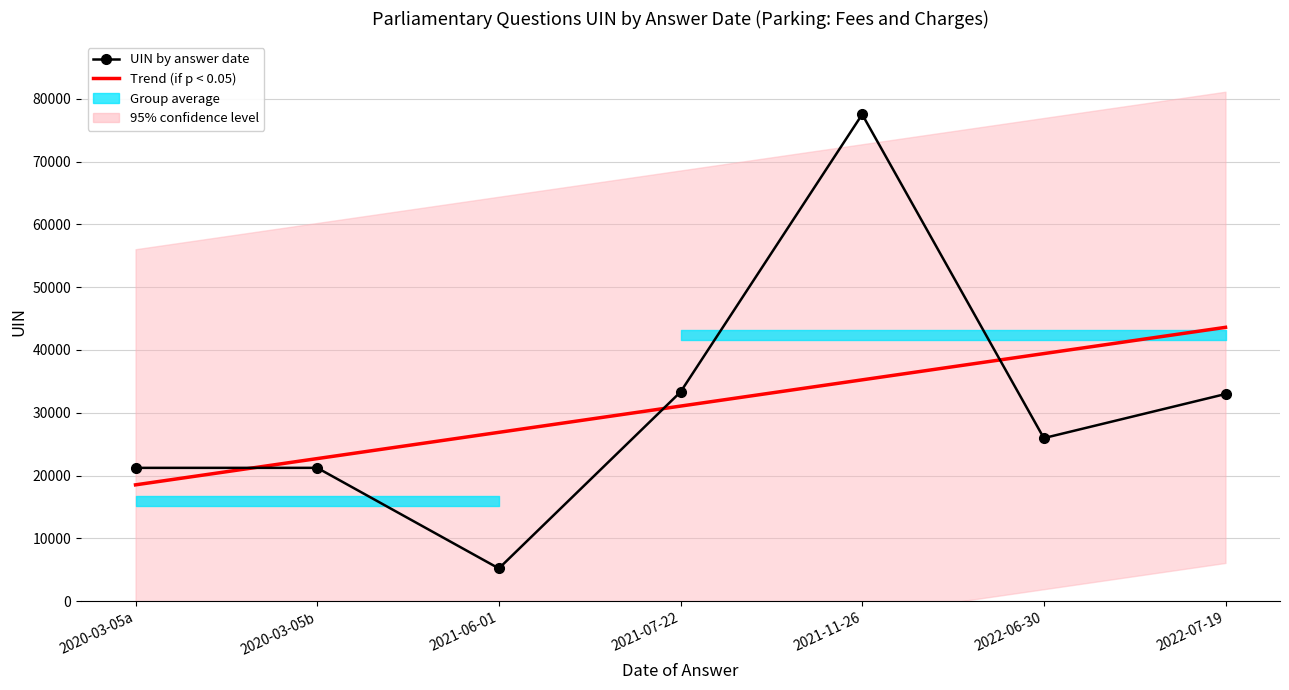

What is the label of the 4th point from the right?

2021-07-22